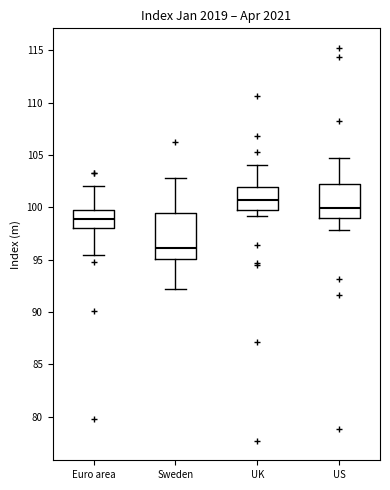

Which box's median line is the lowest?

Sweden